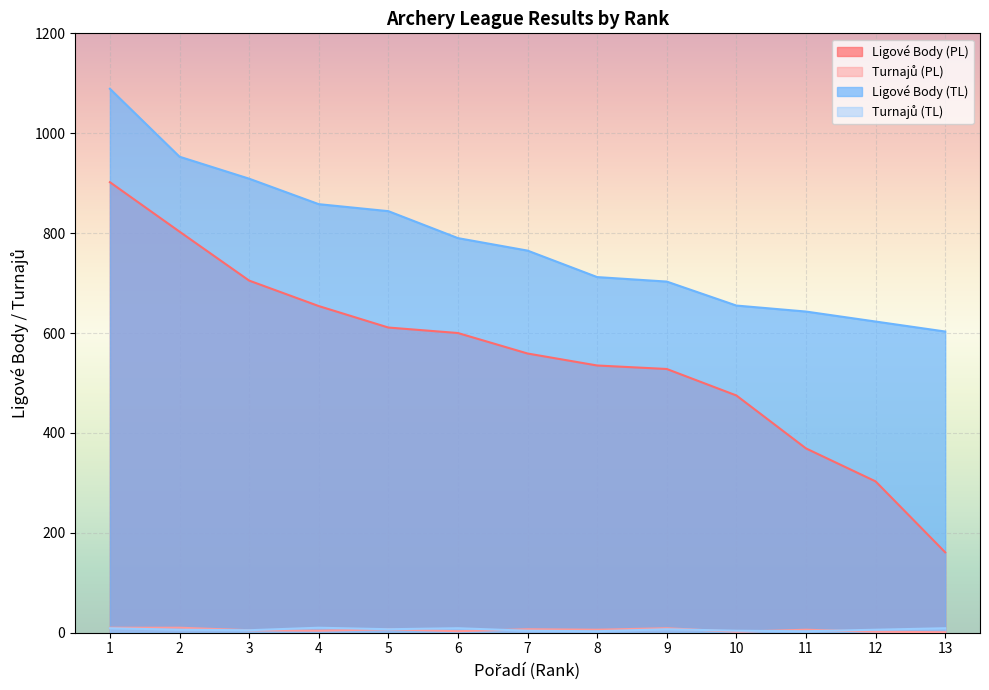

True or false: Ligové Body (PL) and Ligové Body (TL) intersect in this chart.

False